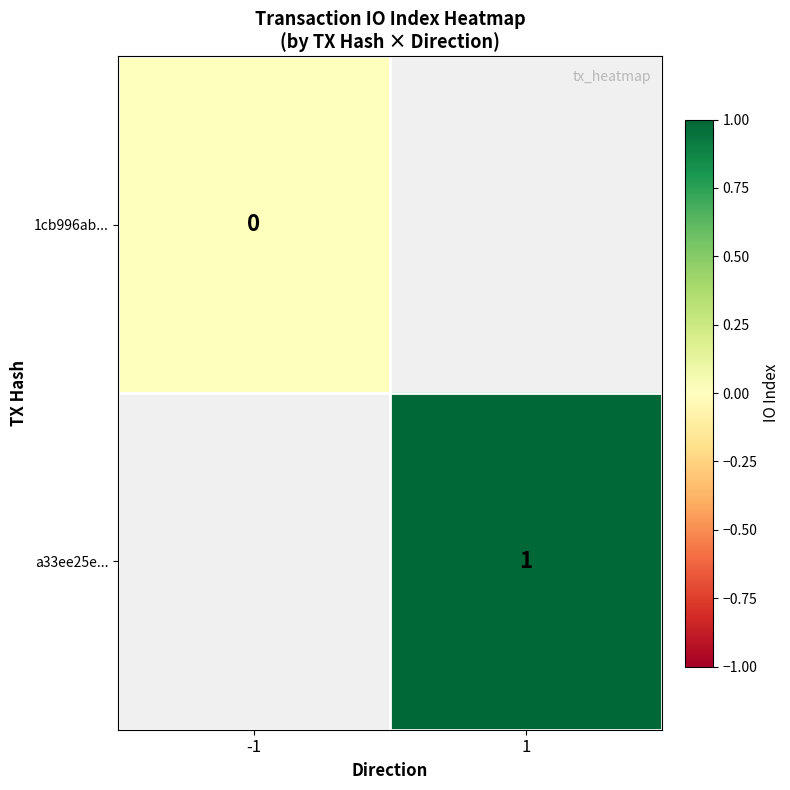

Is the value of a33ee25e... at 1 greater than the value of 1cb996ab... at -1?

Yes